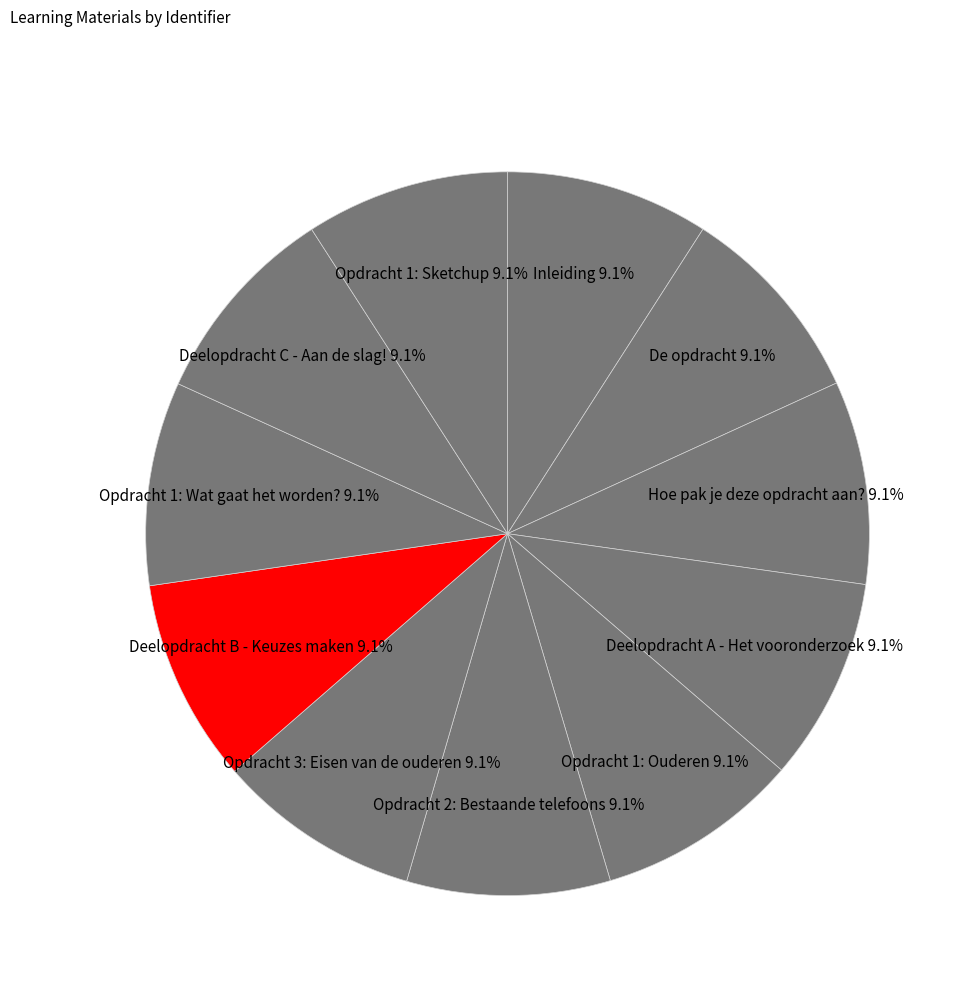

How much of the chart is everything except Hoe pak je deze opdracht aan??

90.9%